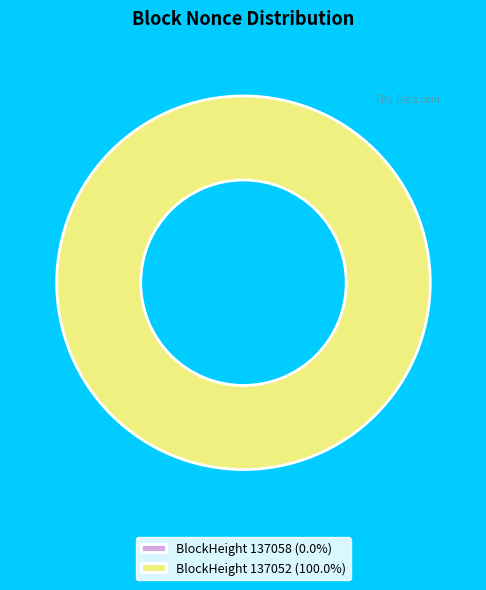

Which slice is the largest?

137052